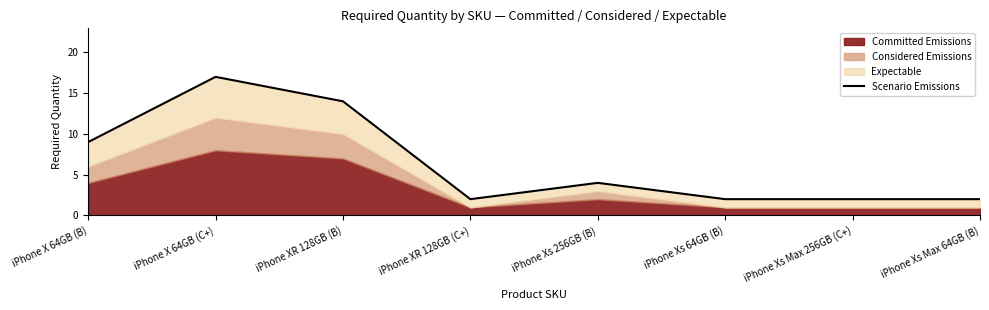

At which category does the chart reach its minimum across all series?

iPhone XR 128GB (C+)